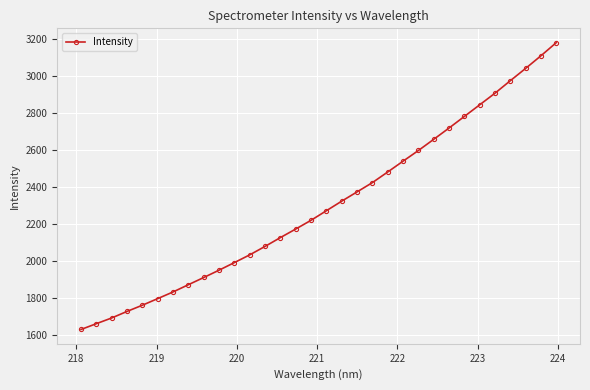

What is the value of the 21st point from the left?

2480.5